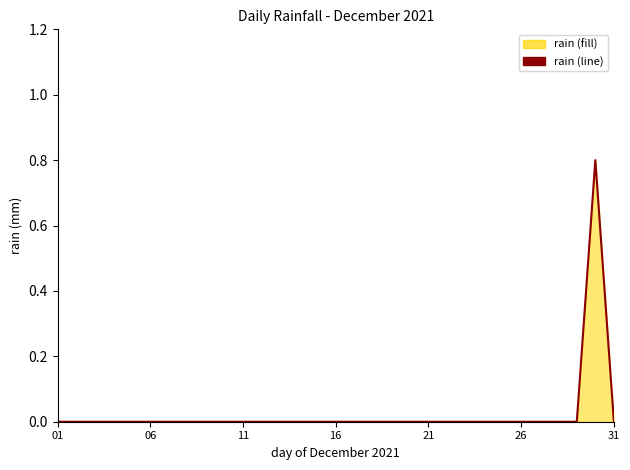

What is the difference between the maximum and minimum values?

0.8